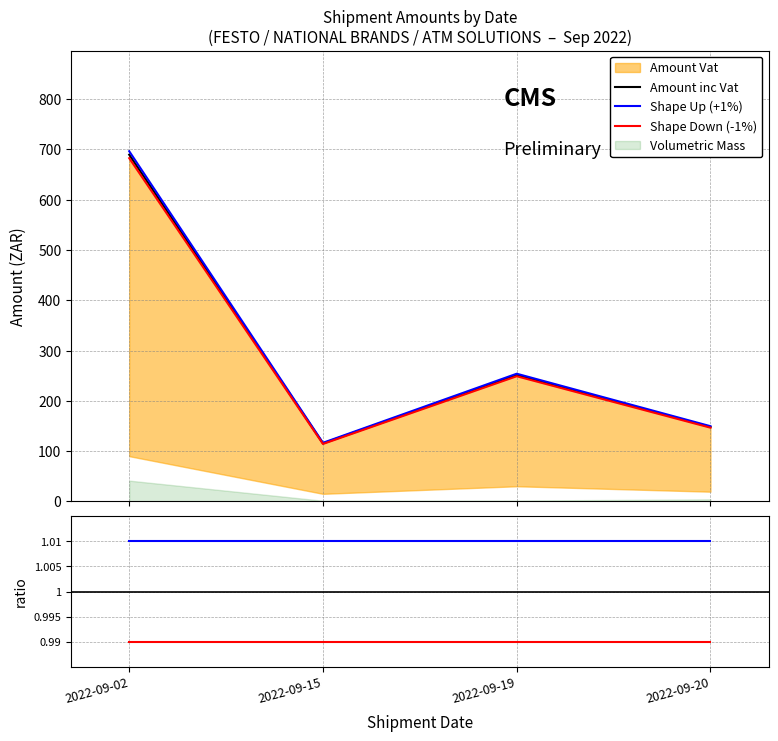

At which label is Amount Vat closest to 406?

2022-09-19